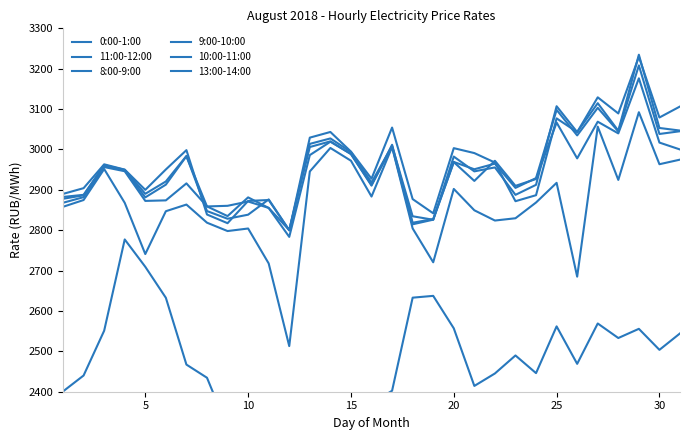

How many interior local valleys does the 9:00-10:00 series have?

9